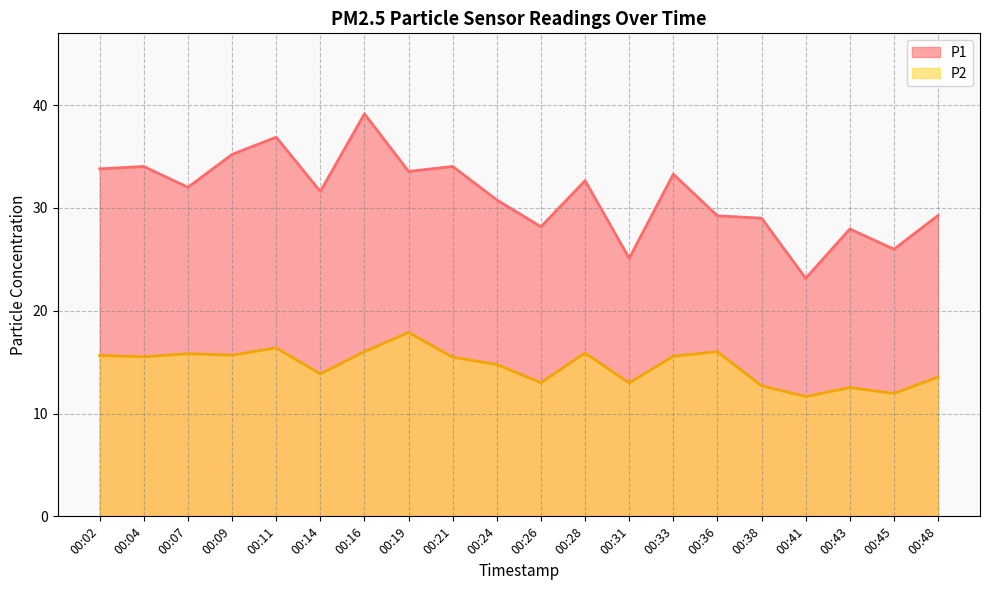

Read the P1 value at 00:43.

27.9